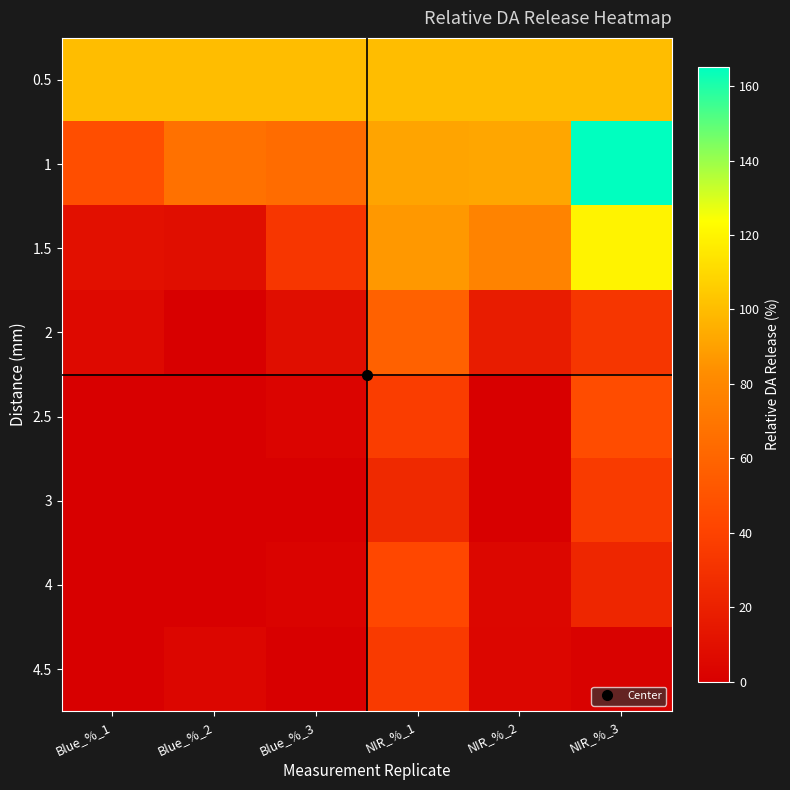

Rank the series by their maximum value, from lowest to highest.

4.5, 3, 4, 2.5, 2, 0.5, 1.5, 1